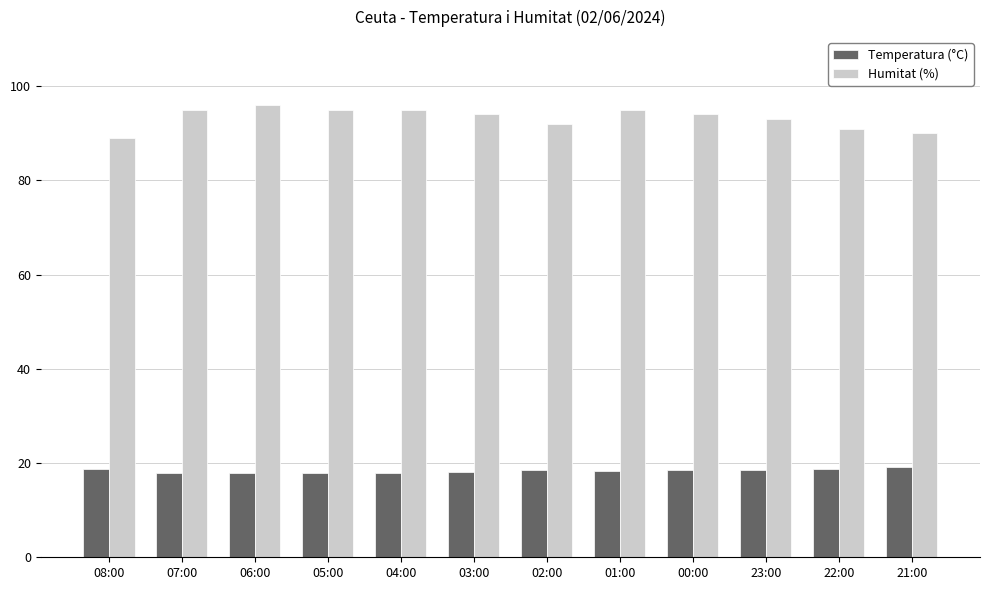

At how many categories does at least one series exceed 65?

12